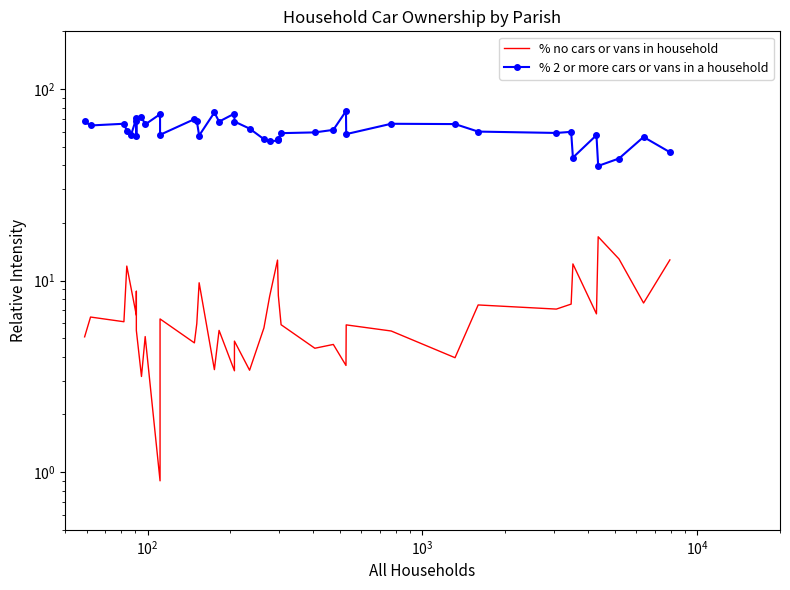

What are all the series names shown in the legend?

% no cars or vans in household, % 2 or more cars or vans in a household